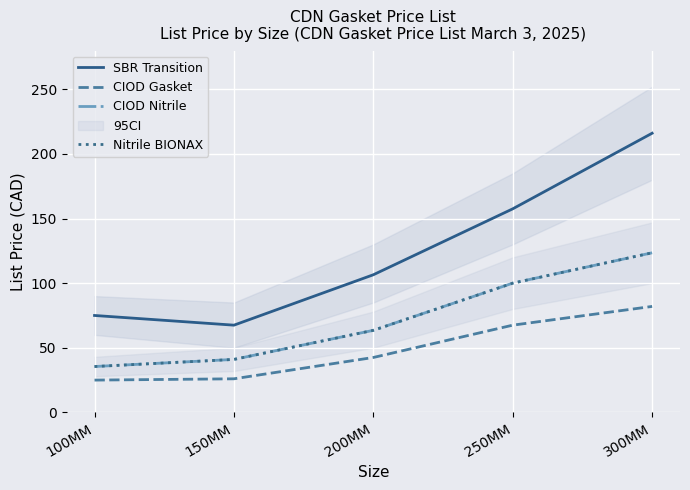

Which category has the lowest value in the SBR Transition series?

150MM